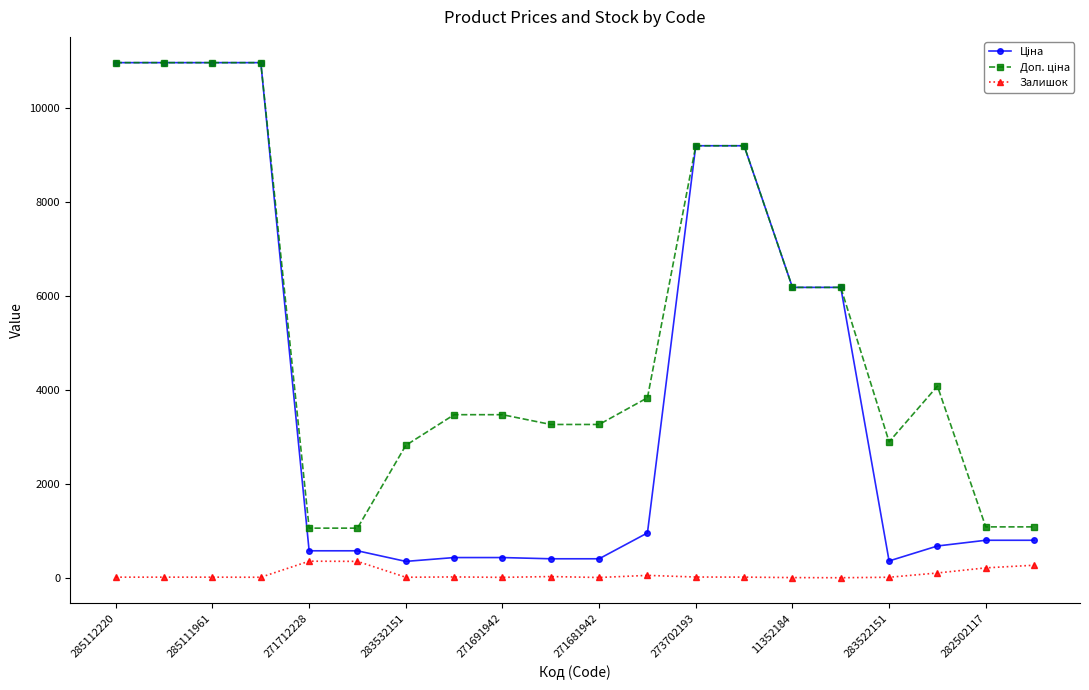

At how many categories does at least one series exceed 7787?

6